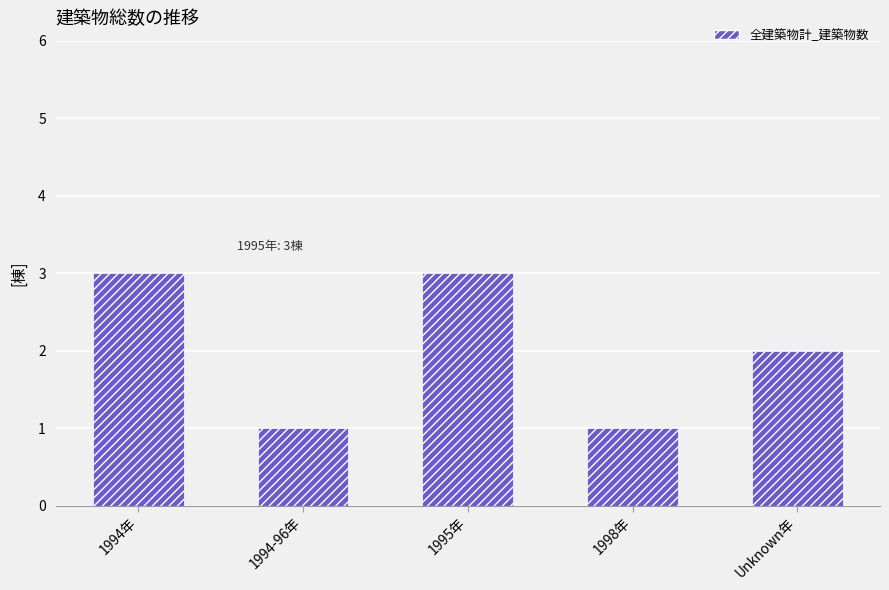

What is the value of the 1st bar from the left?

3